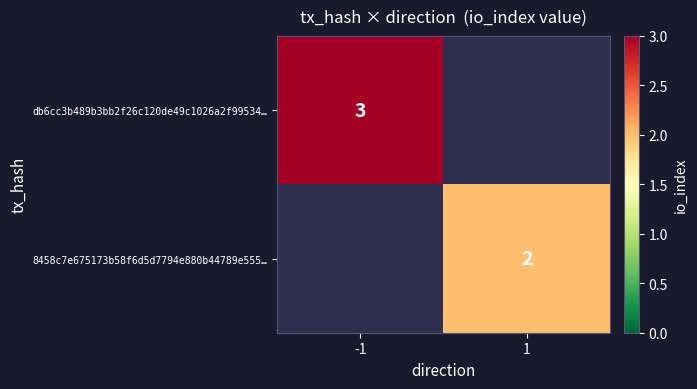

The 8458c7e675173b58f6d5d7794e880b44789e555… series shows 3 at 1. True or false?

False